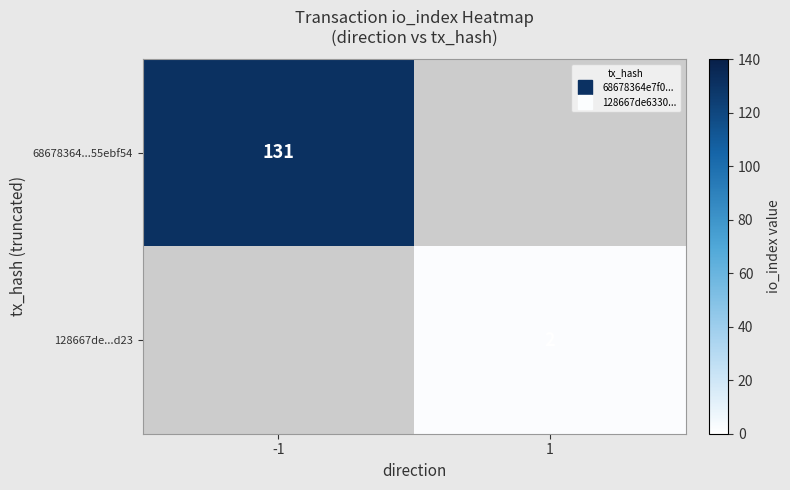

List the series in order of their overall mean, highest first.

68678364...55ebf54, 128667de...d23